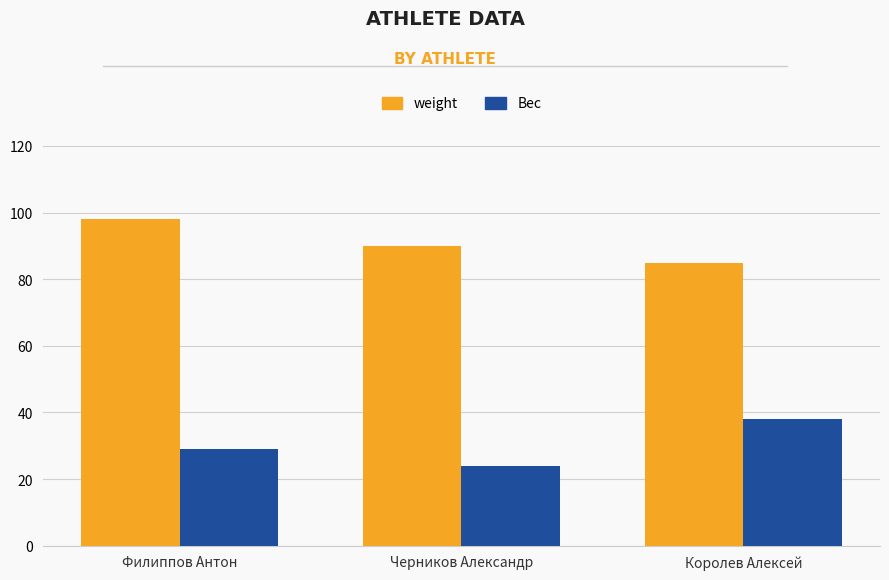

Are the bars grouped side by side (vs. stacked)?

Yes